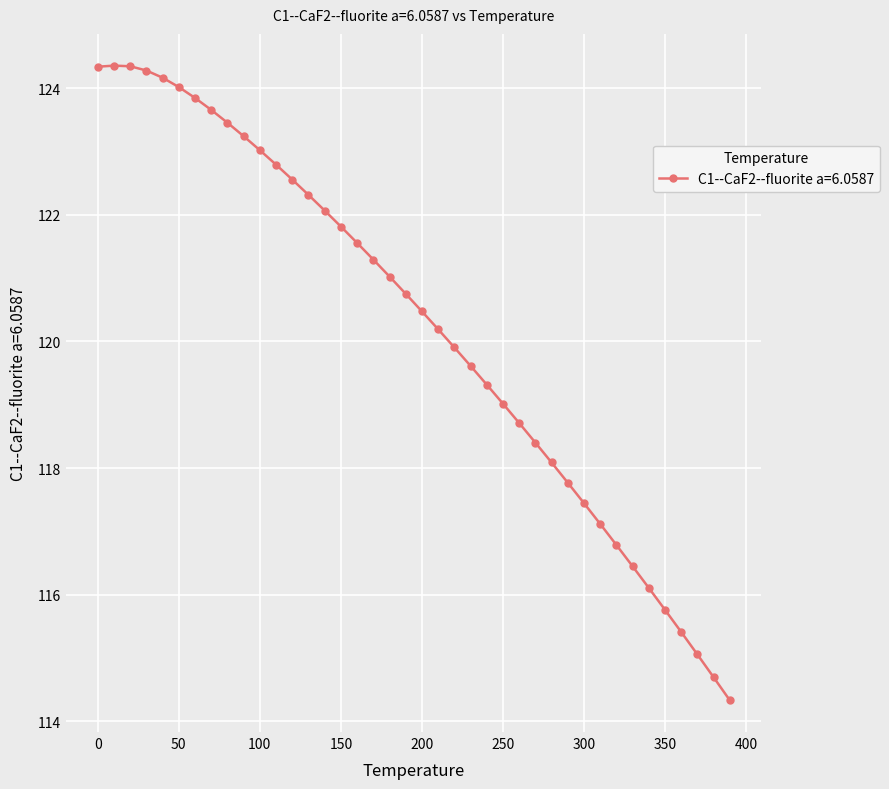

What is the value of the 9th point from the left?

123.5